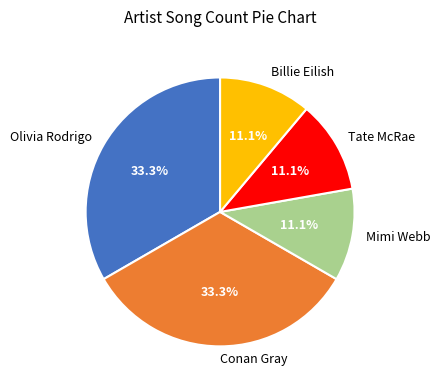

How many segments does this pie chart have?

5